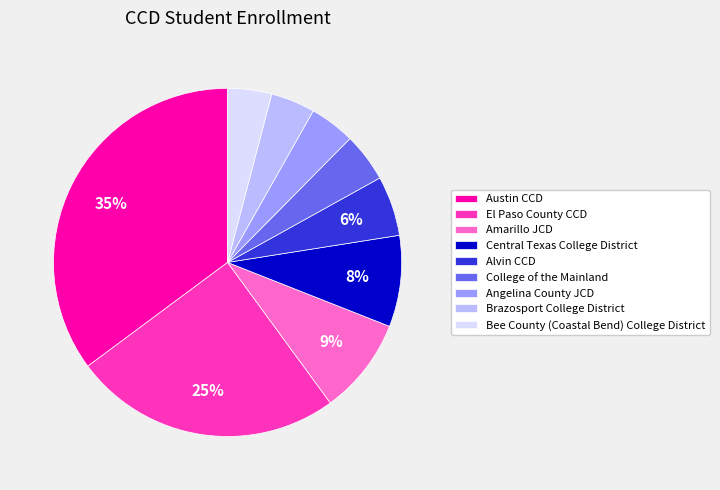

Approximately how many times larger is the value at Alvin CCD compared to College of the Mainland?

1.2